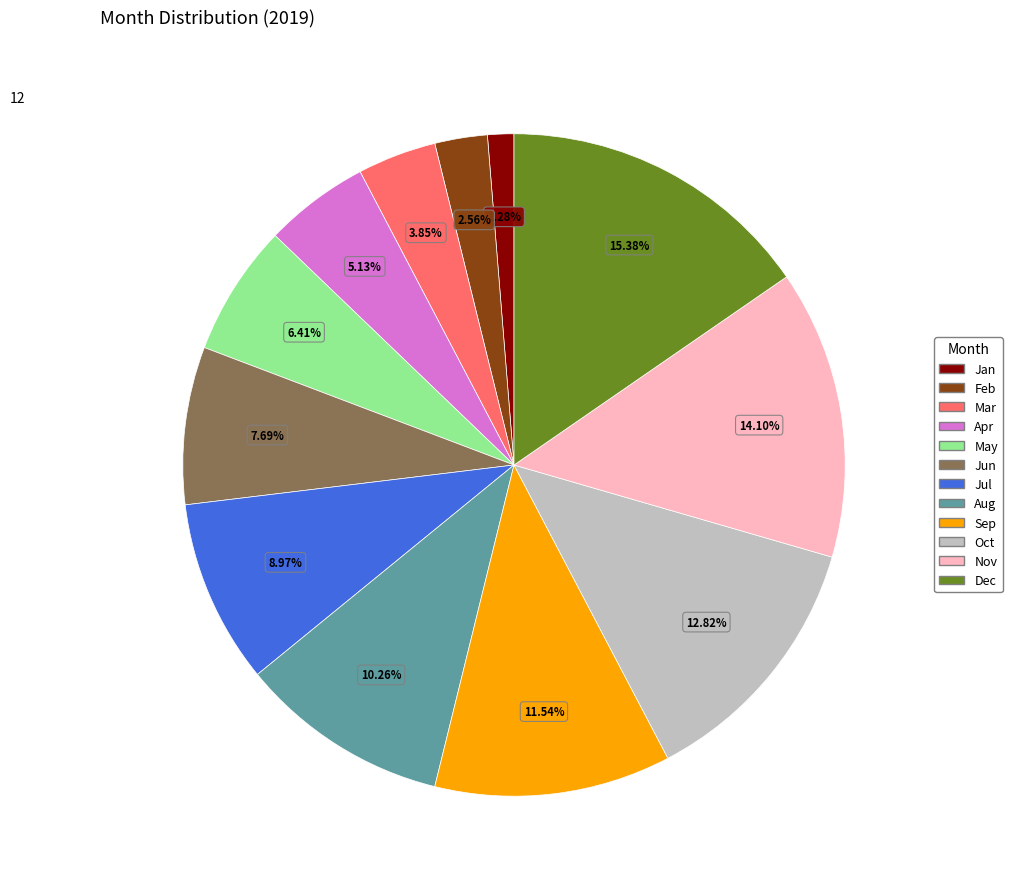

What percentage do Aug and Jan together represent?

11.5%